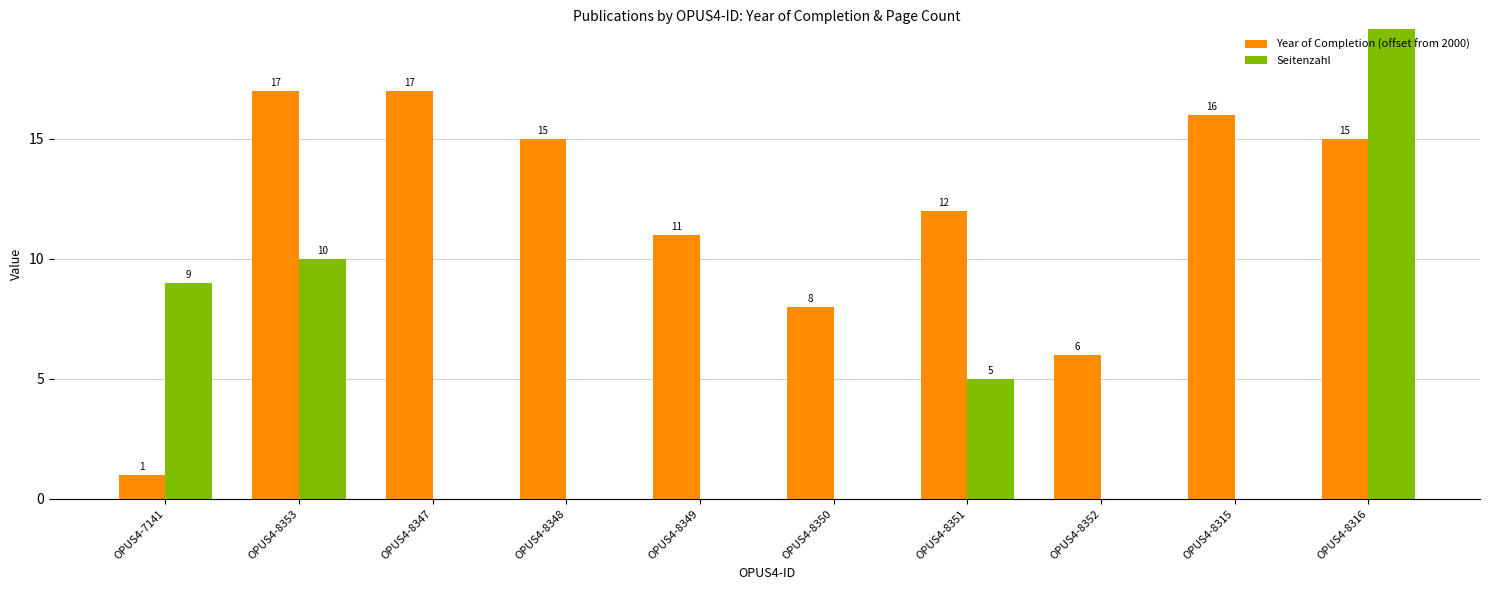

What is the highest value of the Year of Completion (offset from 2000) series?

17